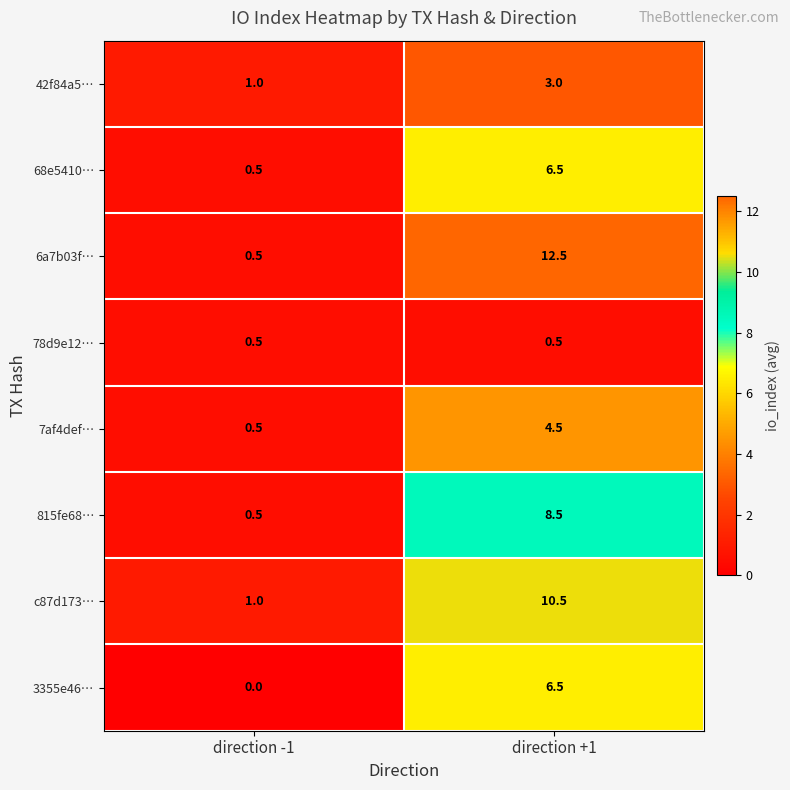

What is the maximum value for 7af4def…?

4.5